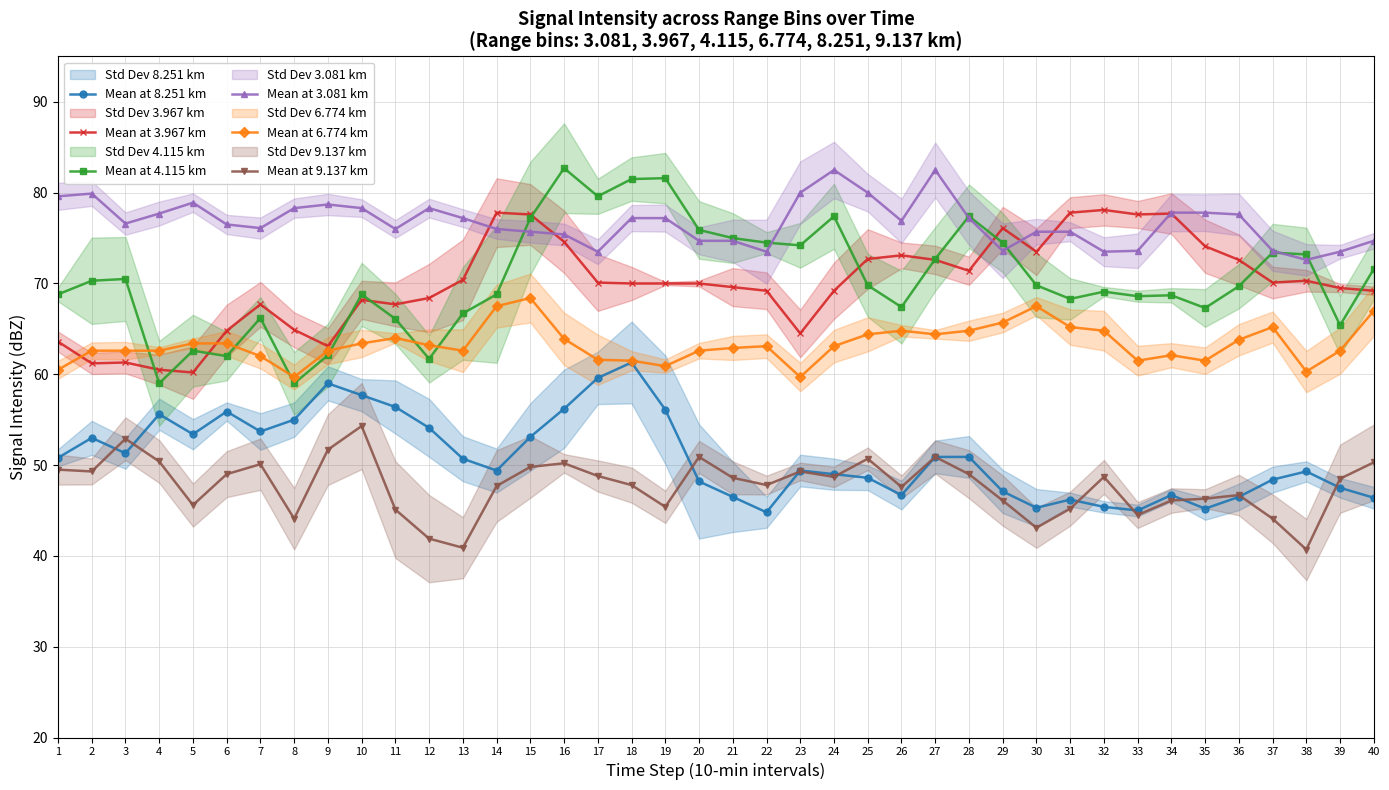

What is the value of the Mean at 6.774 km point at the 7th from the left?

62.0